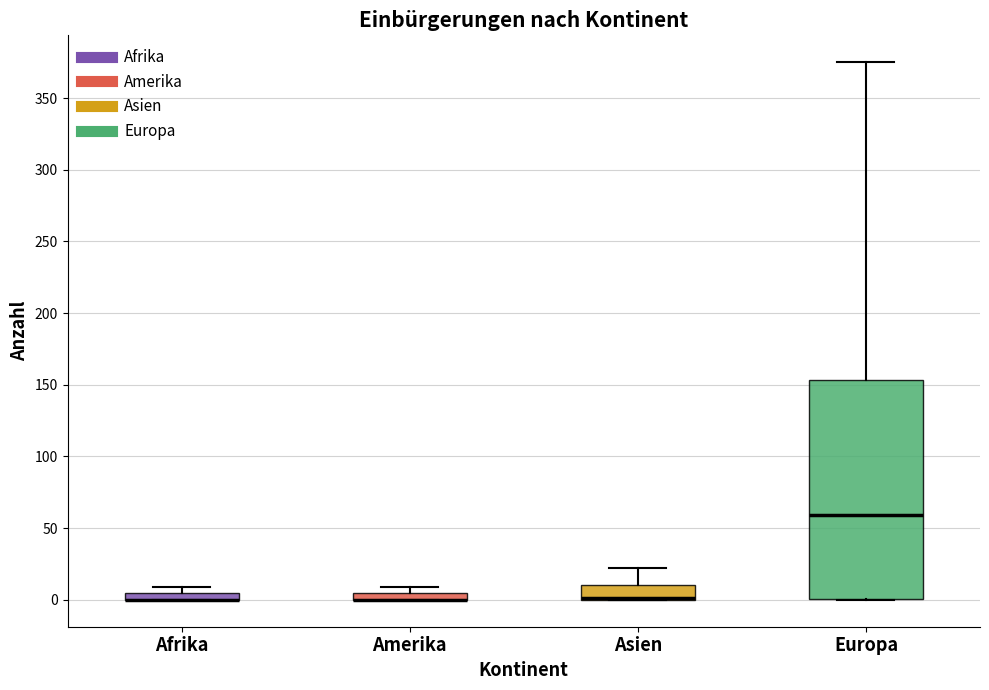

Where is the upper edge of the box for Amerika on the y-axis? The values are not printed on the chart, so give them approximately, as read against the axis.

5